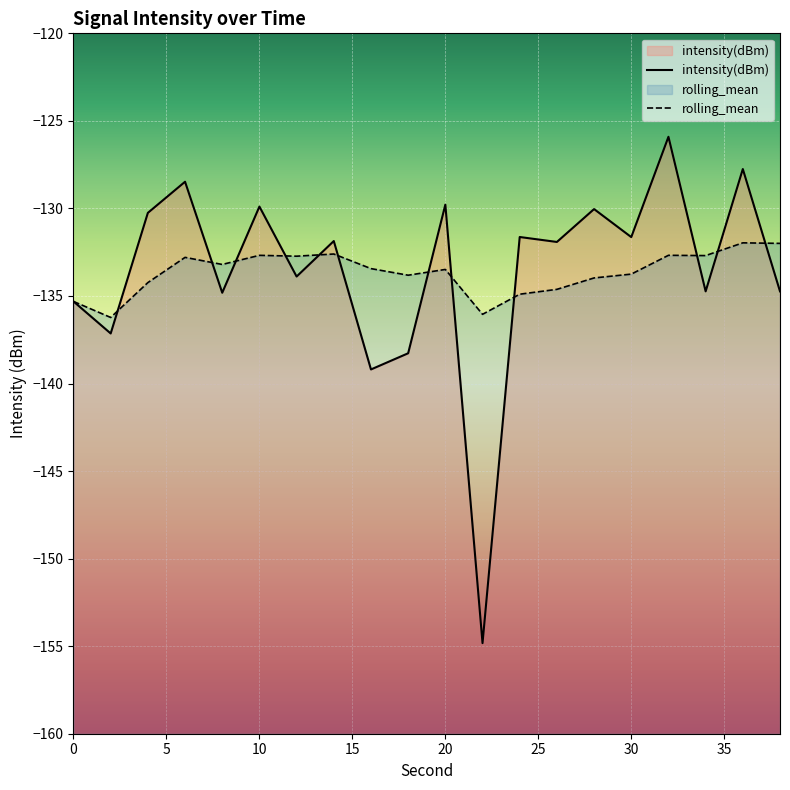

What are all the series names shown in the legend?

intensity(dBm), rolling_mean